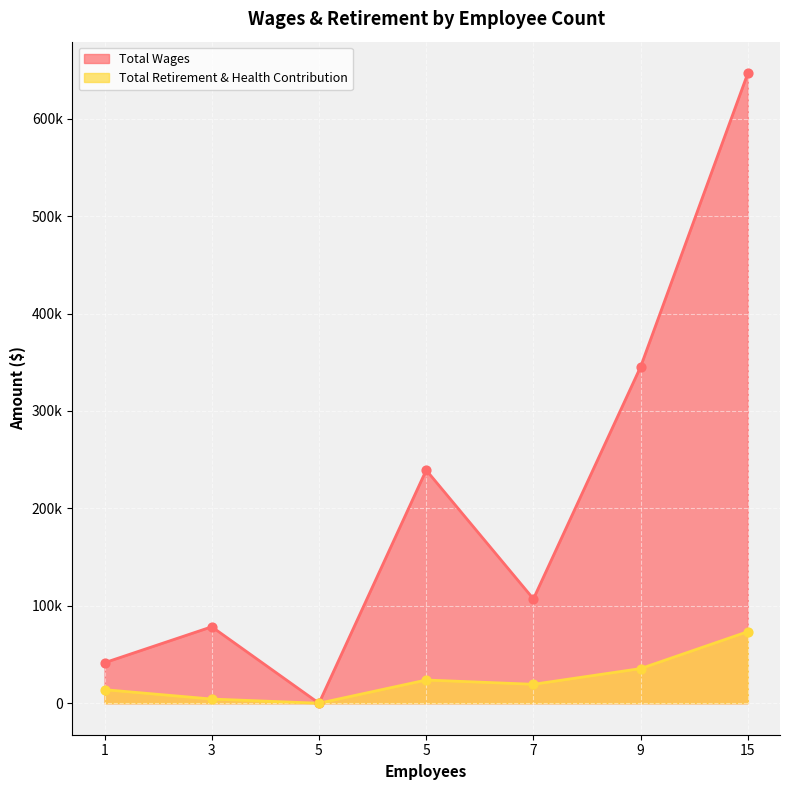

What is the total value across all series at 5?

263110